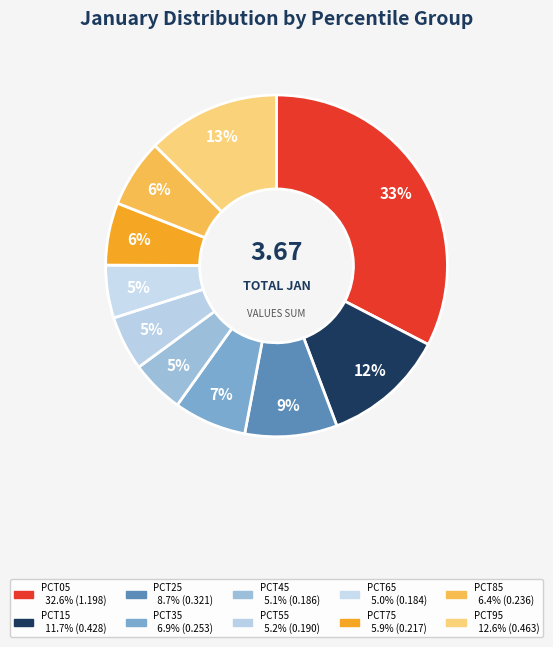

Rank the categories by value from lowest to highest.

pct65, pct45, pct55, pct75, pct85, pct35, pct25, pct15, pct95, pct05